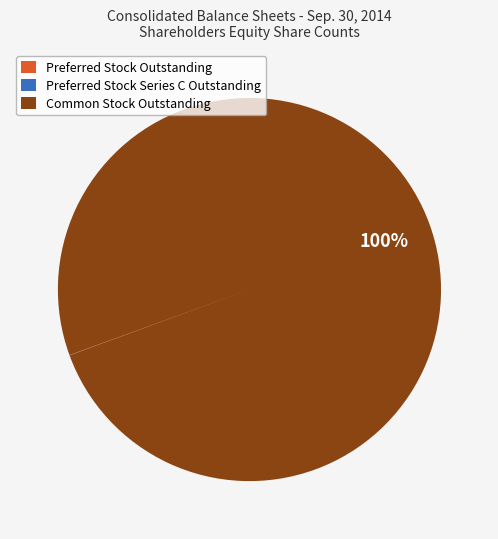

The Common Stock Outstanding slice represents 100% of the pie. True or false?

True